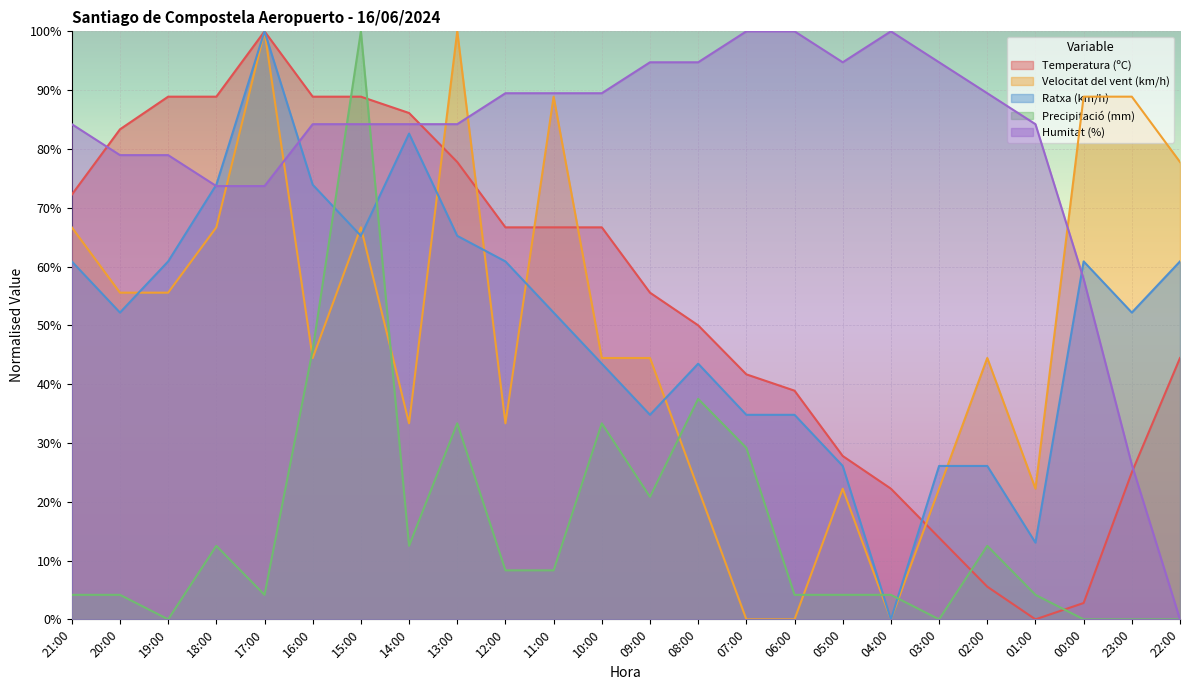

List the labels in order of Temperatura (ºC) value, largest first.

17:00, 19:00, 18:00, 16:00, 15:00, 14:00, 20:00, 13:00, 21:00, 12:00, 11:00, 10:00, 09:00, 08:00, 22:00, 07:00, 06:00, 05:00, 23:00, 04:00, 03:00, 02:00, 00:00, 01:00